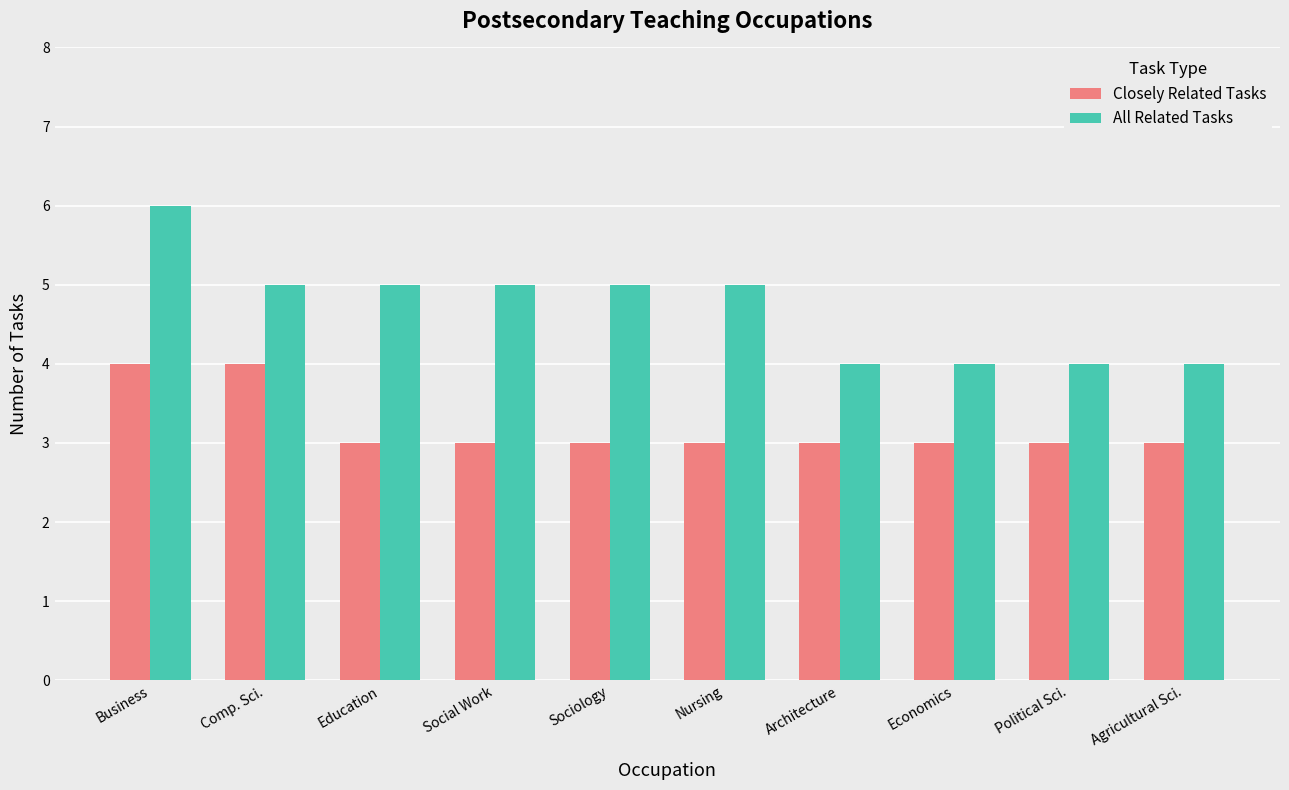

What is the total value across all series at Business?

10